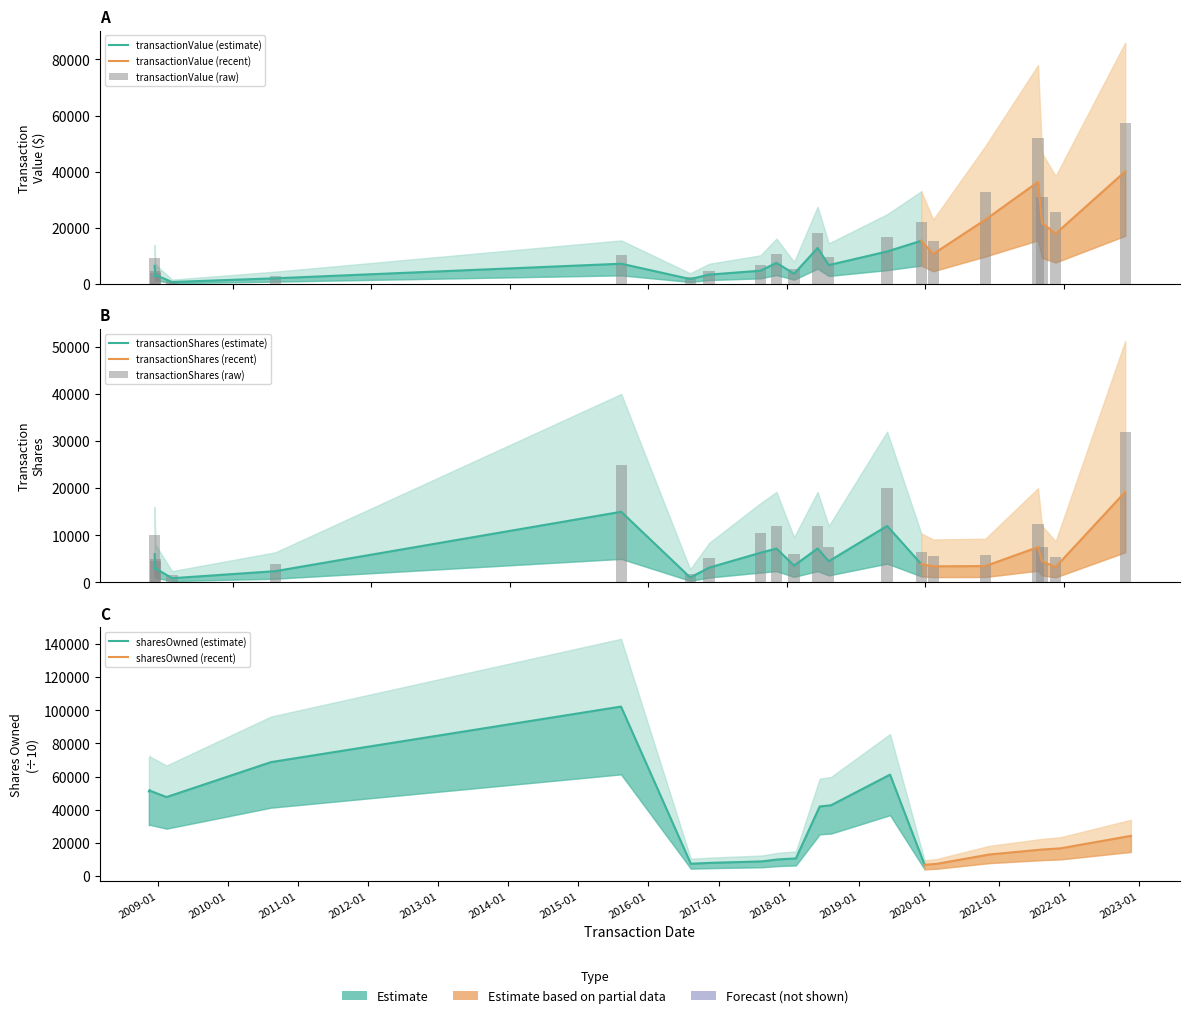

Read the transactionValue value at 2018-02-08, to the nearest 10.

5280